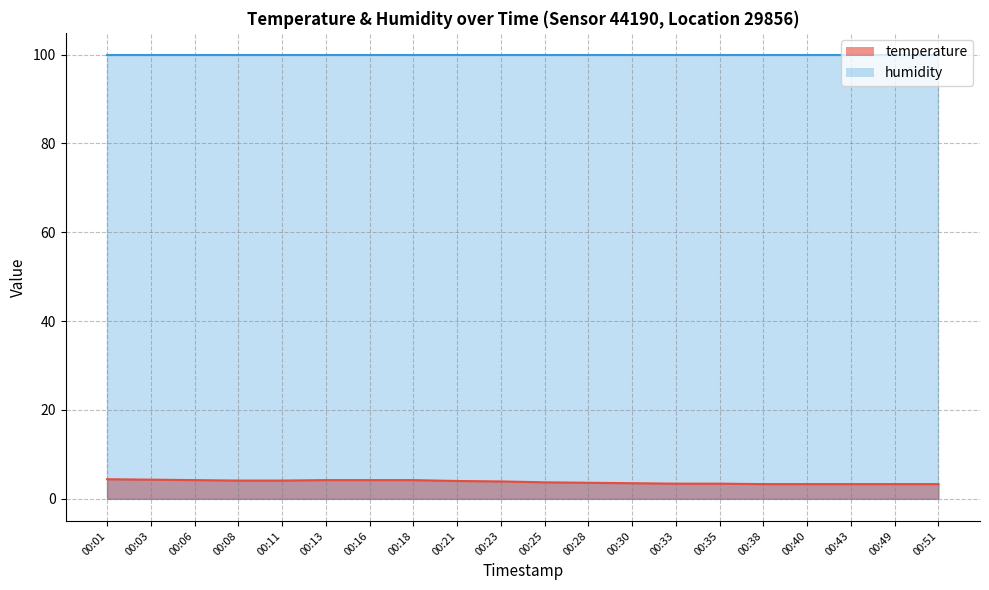

Is it true that the value at 00:16 is 5.5?

False